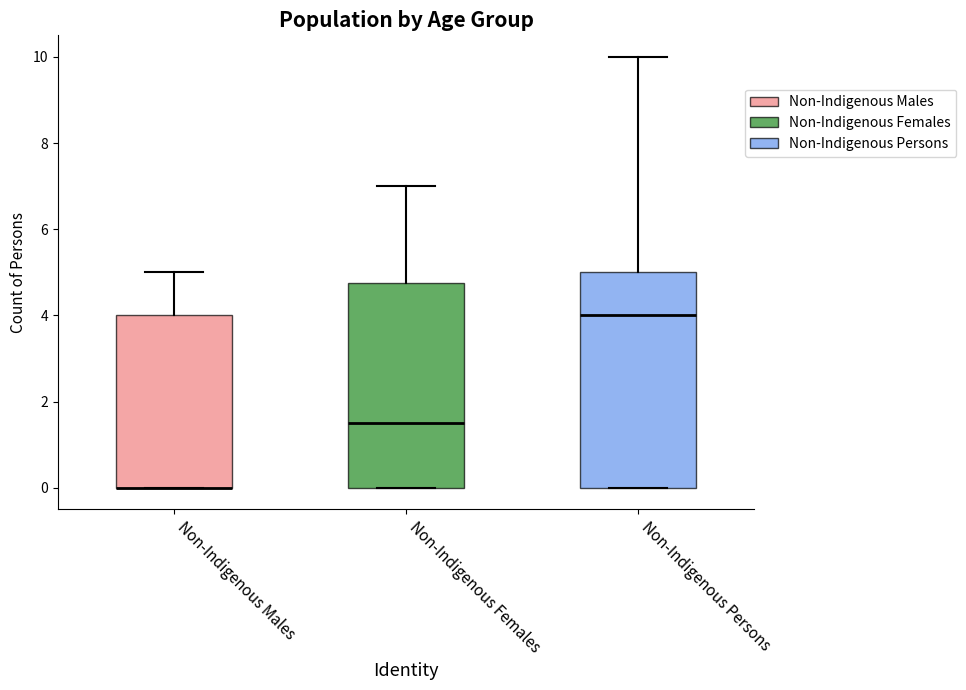

Reading left to right, transcribe this box plot: for each box, give where its median line is, the range the box spans, and where its two whiskers end, as read against the y-axis. The values are not printed on the chart, so give them approximately, as read against the axis.

Non-Indigenous Males: median 0.0 (drawn on the box's lower edge), box 0.0 to 4.0, whiskers 0.0 to 5.0
Non-Indigenous Females: median 1.6, box 0.0 to 4.8, whiskers 0.0 to 7.0
Non-Indigenous Persons: median 4.0, box 0.0 to 5.0, whiskers 0.0 to 10.0